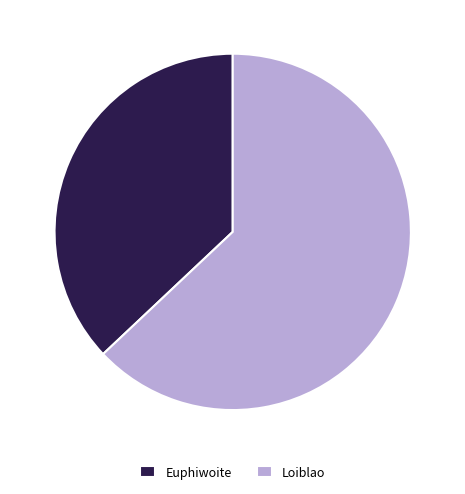

Count the number of slices in the pie.

2